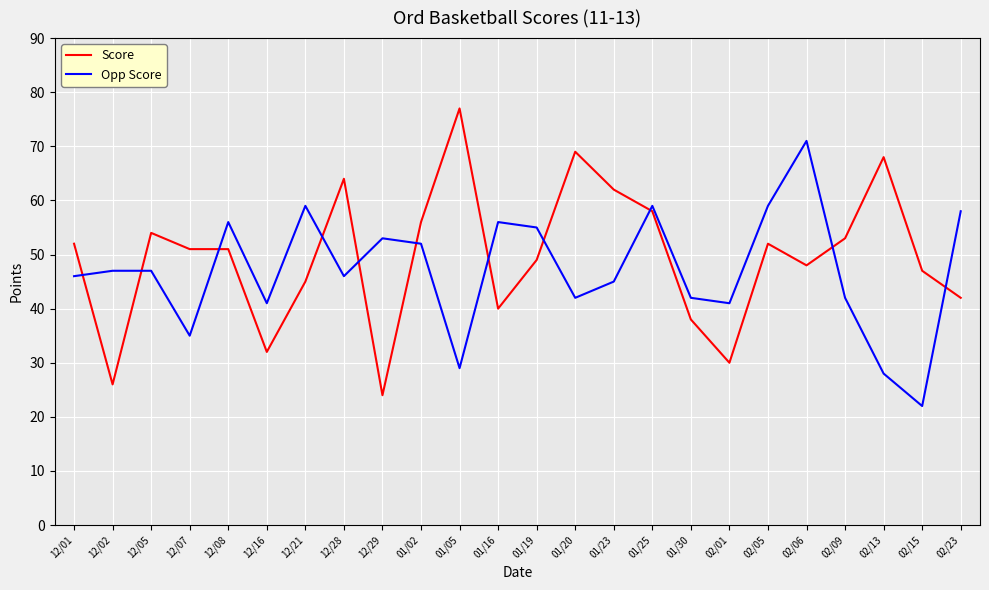

What is the difference between the highest and lowest values at 02/23?

16